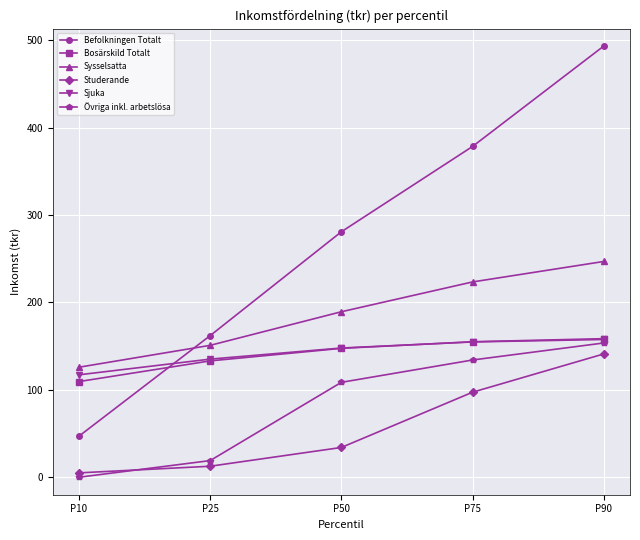

At how many categories does at least one series exceed 272?

3